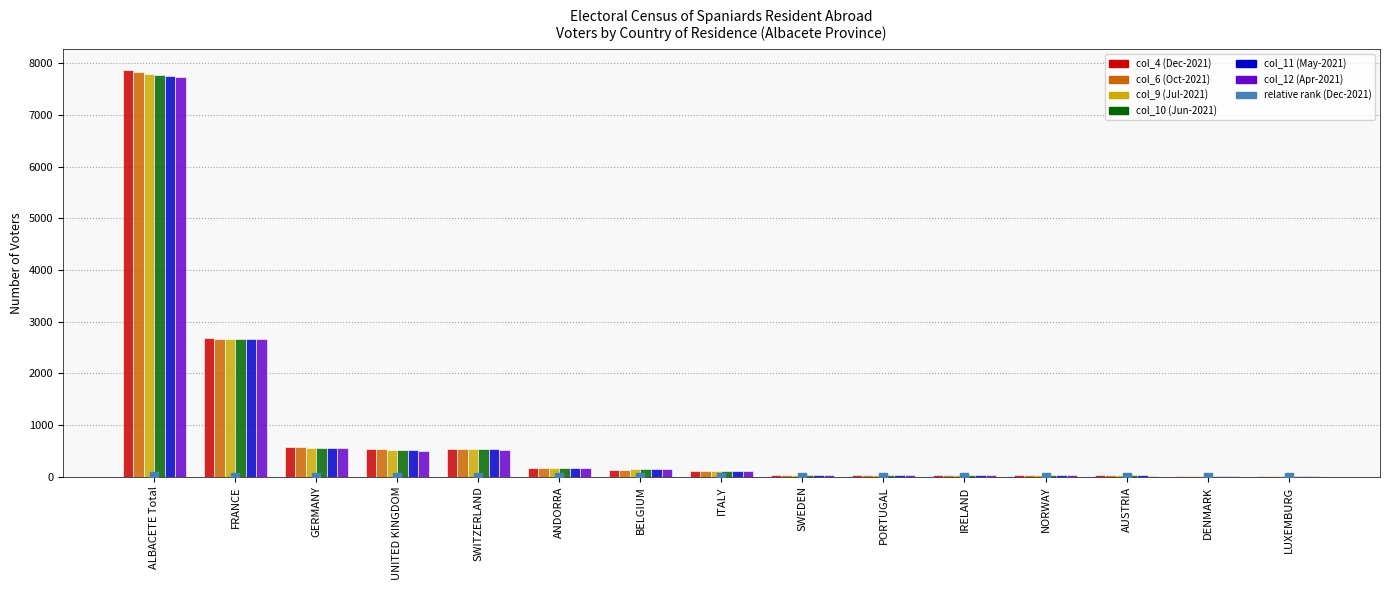

Which series contains the highest Y value?

col_4 (Dec-2021)